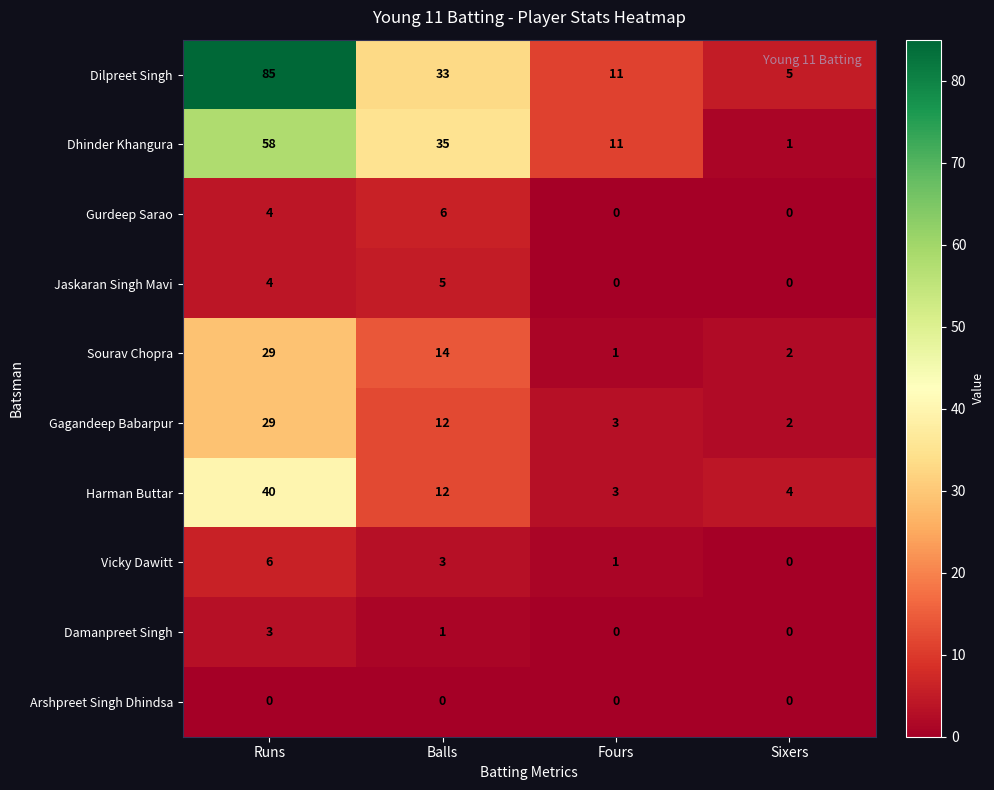

The value of Sourav Chopra at Balls is 9. True or false?

False